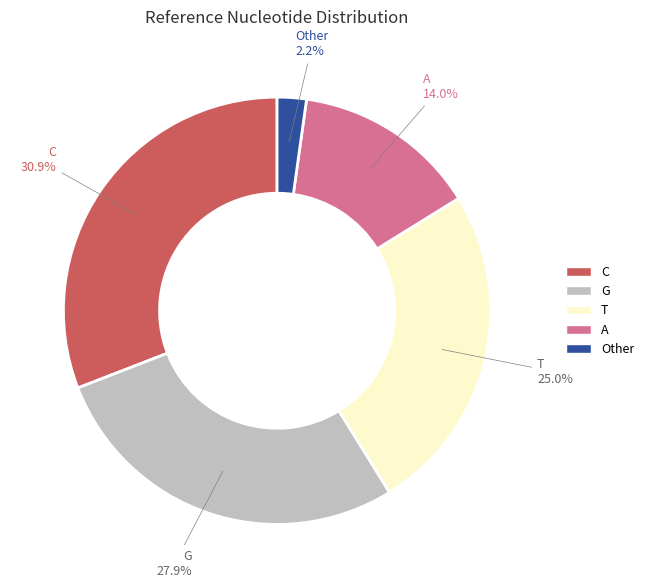

Is A the majority of the pie?

No